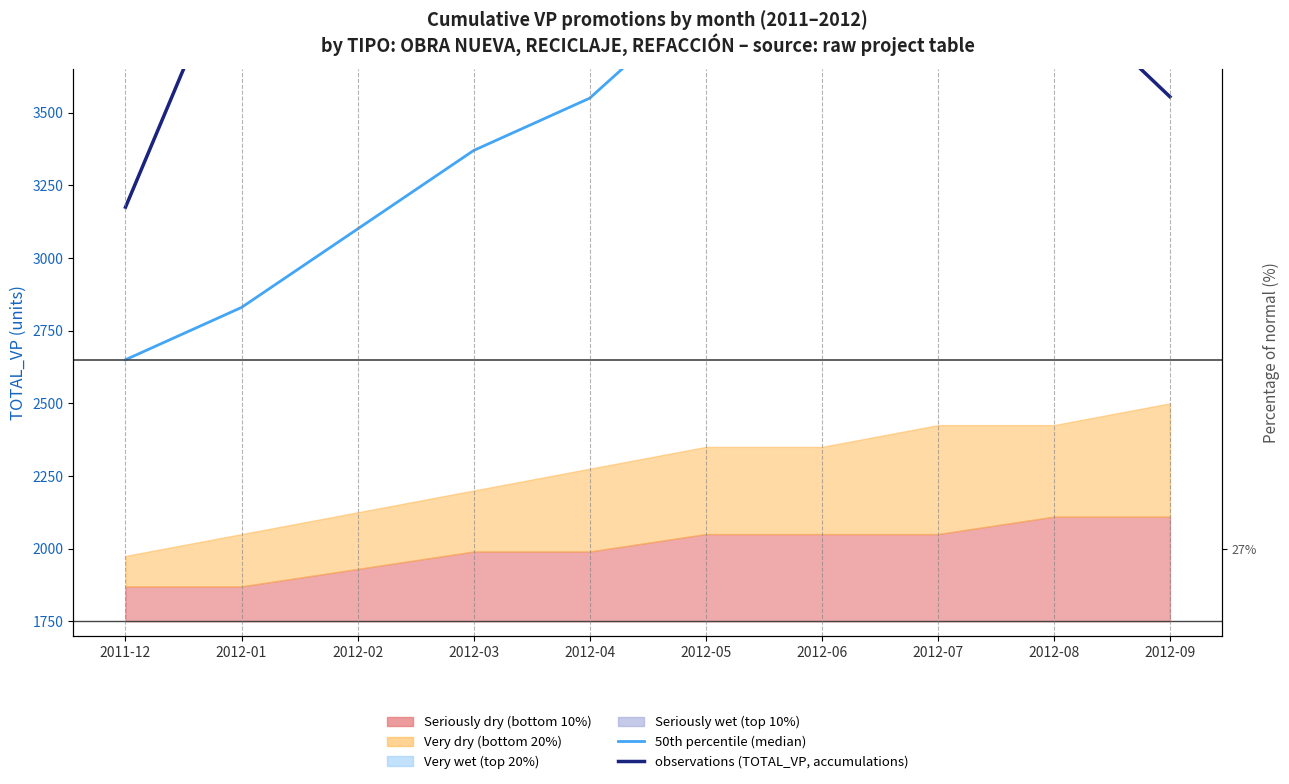

Which label corresponds to the largest value in the chart?

2012-03